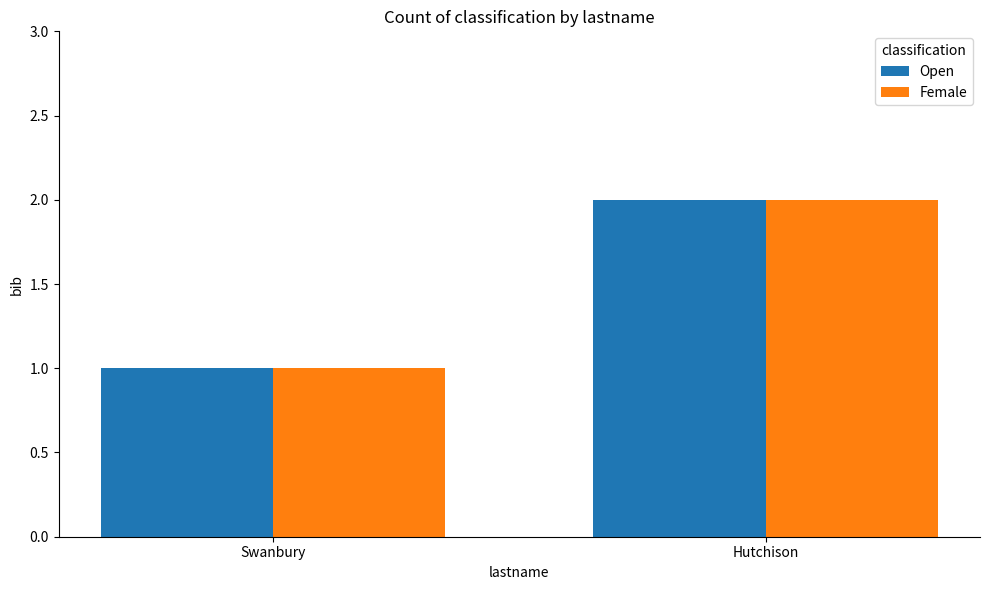

What is the difference between the maximum and minimum values in the Female series?

1